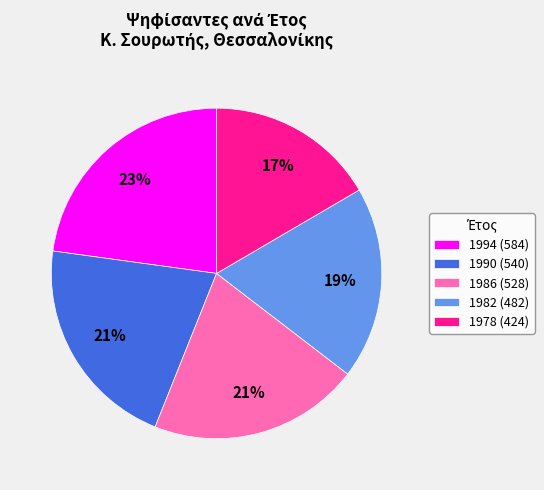

Which has a higher value, 1994 (584) or 1990 (540)?

1994 (584)